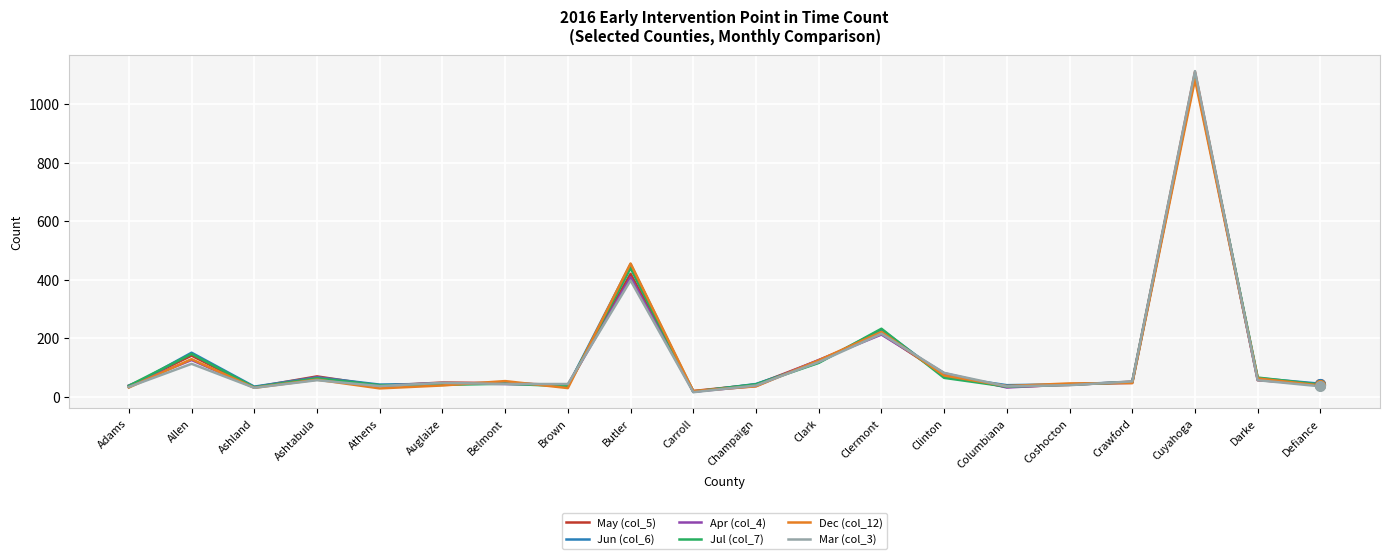

At how many categories does at least one series exceed 426?

2